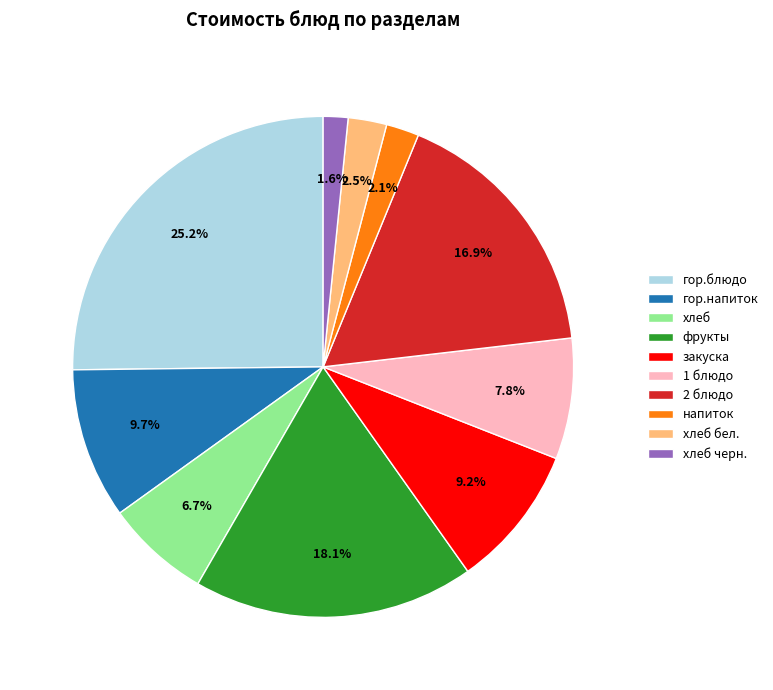

Does хлеб черн. represent more than half of the total?

No